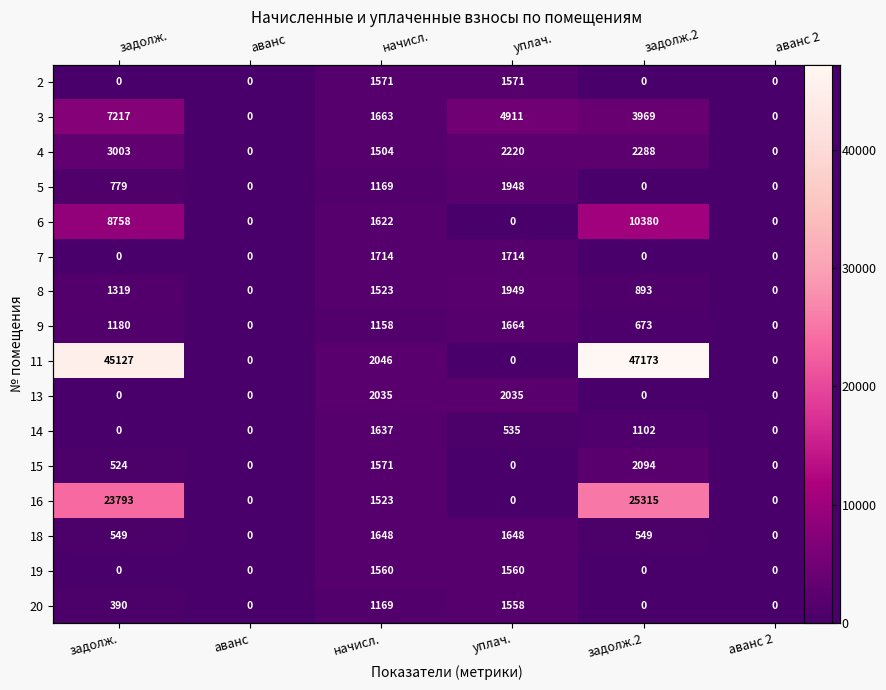

Rank the categories by 16 value from lowest to highest.

аванс, уплач., аванс 2, начисл., задолж., задолж.2